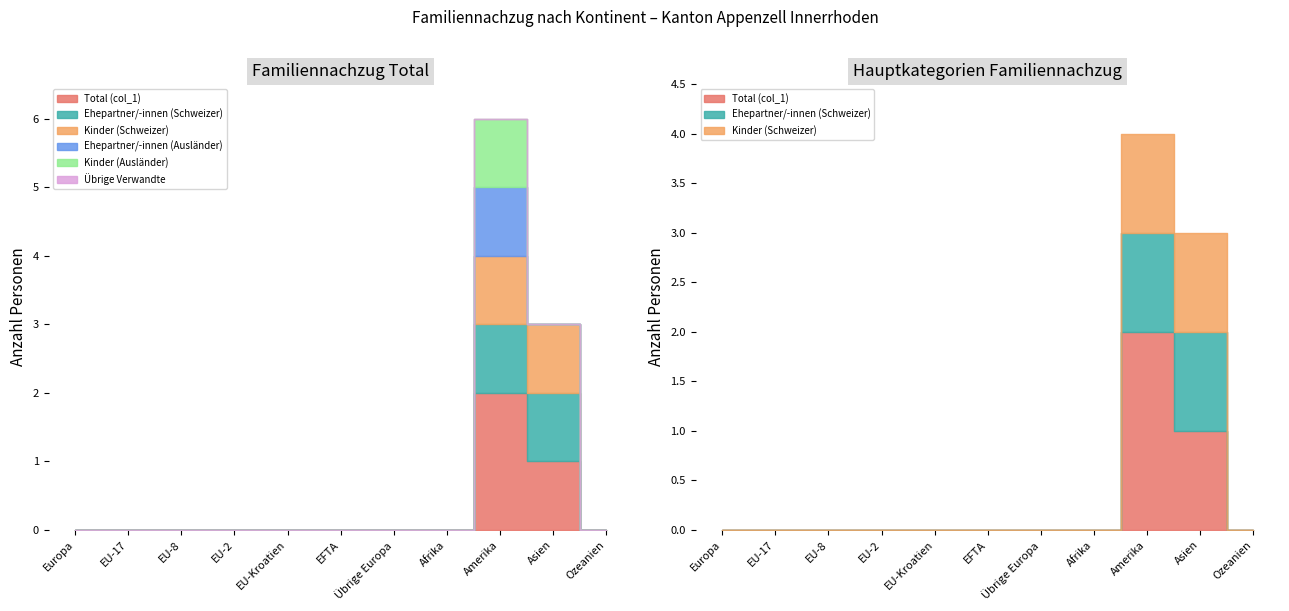

What is the label of the 8th point from the right?

EU-2